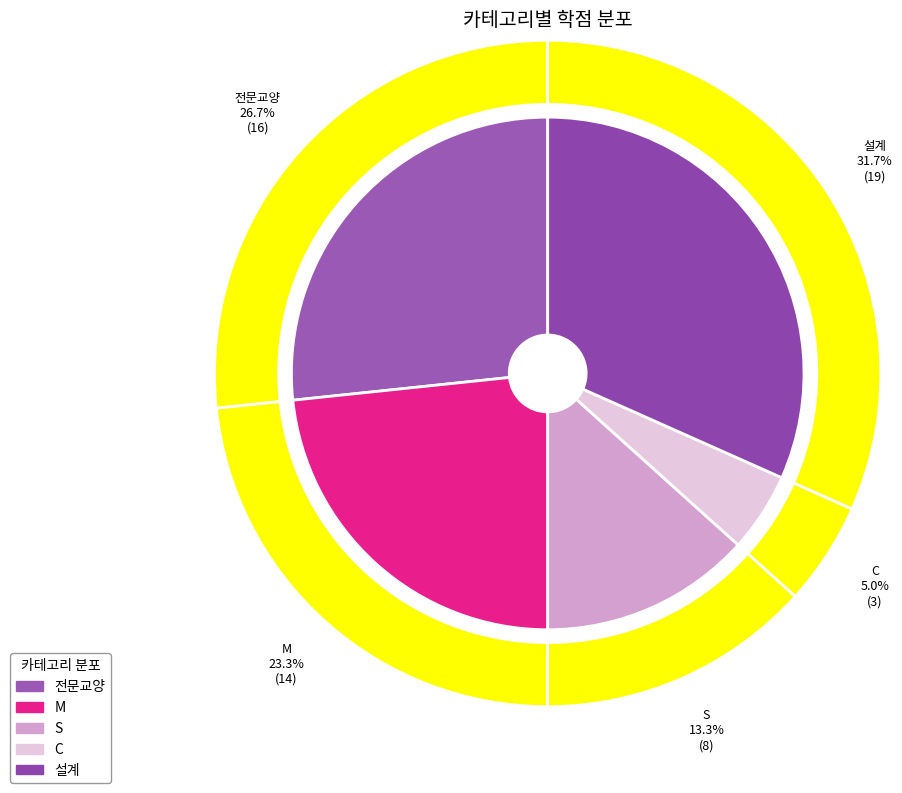

What is the largest slice in the pie chart?

설계